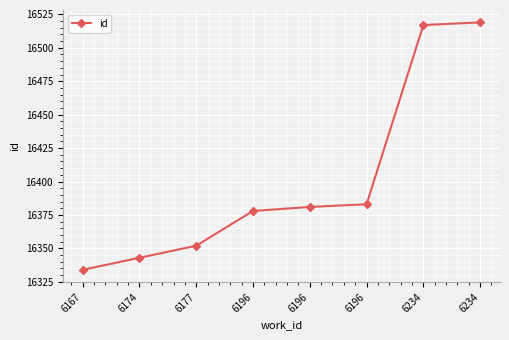

Is it true that the value at 6196 is 21319?

False